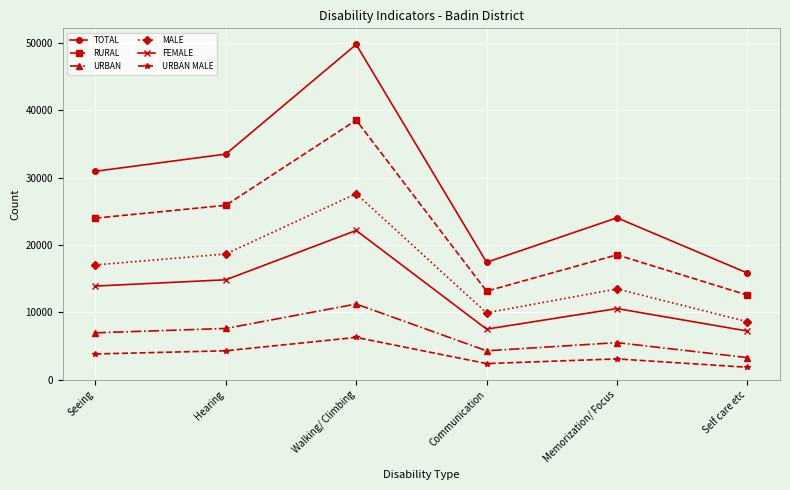

Which series has the largest total across all categories?

TOTAL